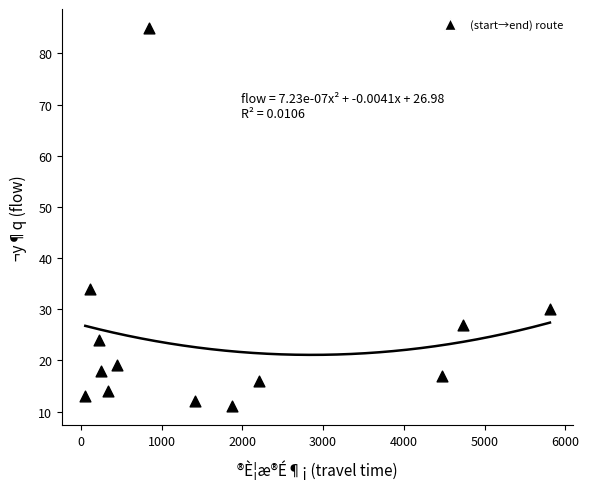

What is the range of Y values (max minus min)?

74